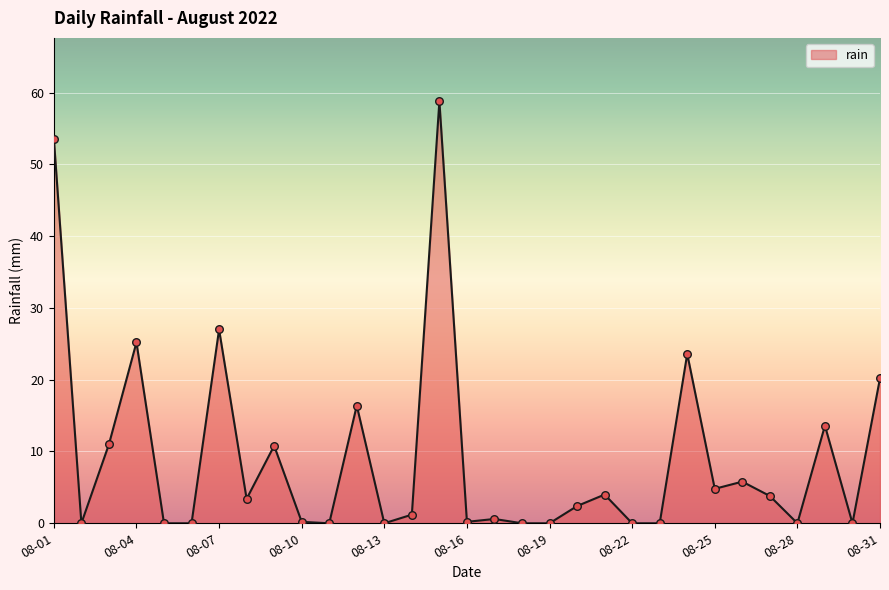

What is the difference between the maximum and minimum values?

58.8